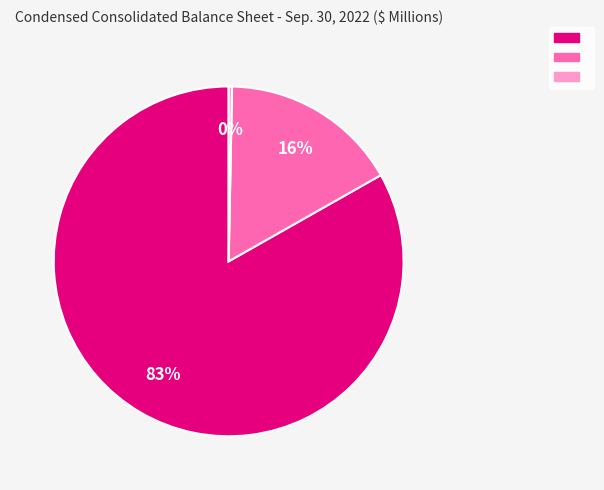

Does any single category account for the majority?

Yes